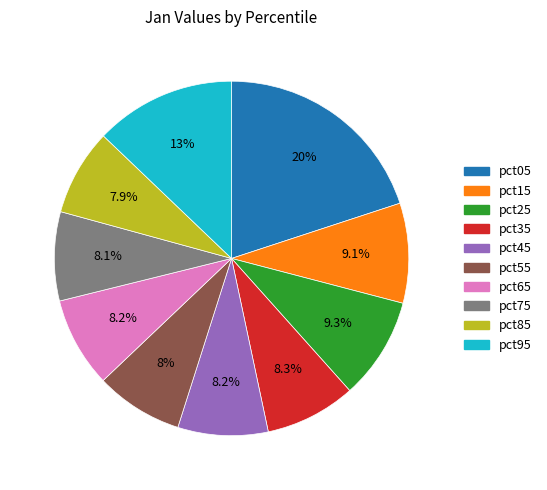

To the nearest percent, what is the combined percentage of pct65 and pct75?

16%